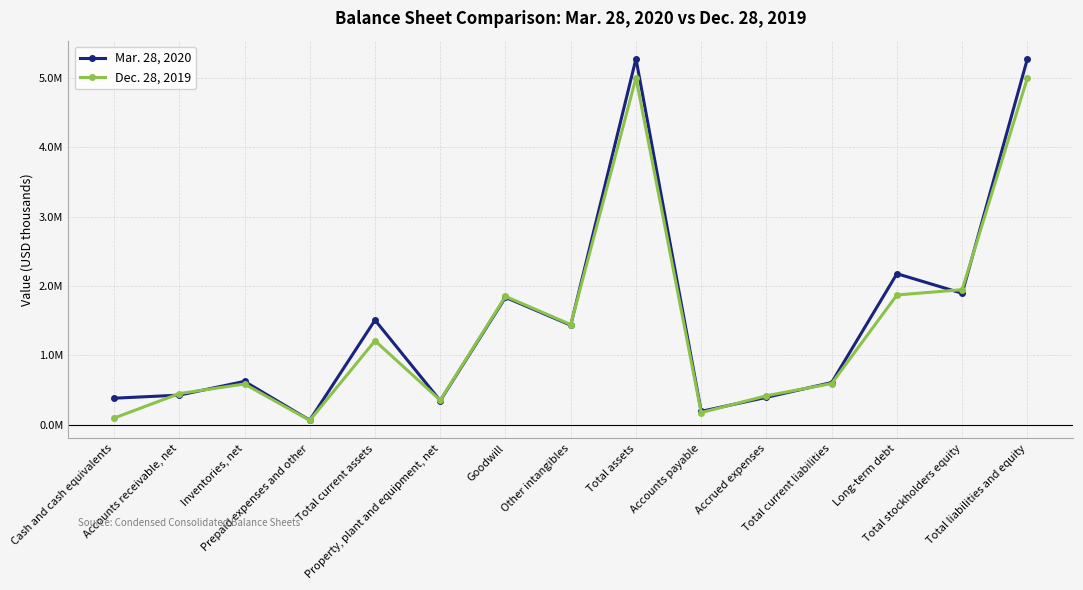

The Mar. 28, 2020 series shows 2673396 at Total assets. True or false?

False